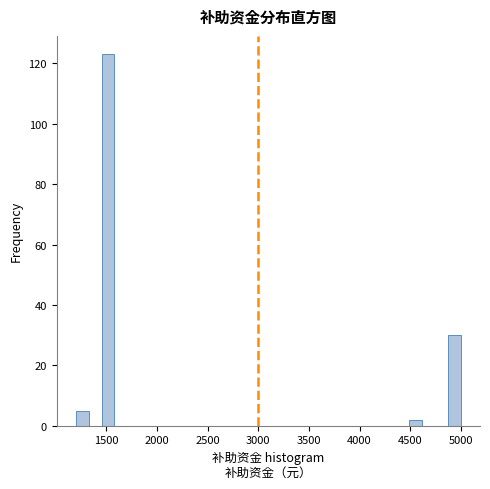

Around what value on the x-axis is the tallest bar? Give the approximate position of its centre, as read against the axis.

1500